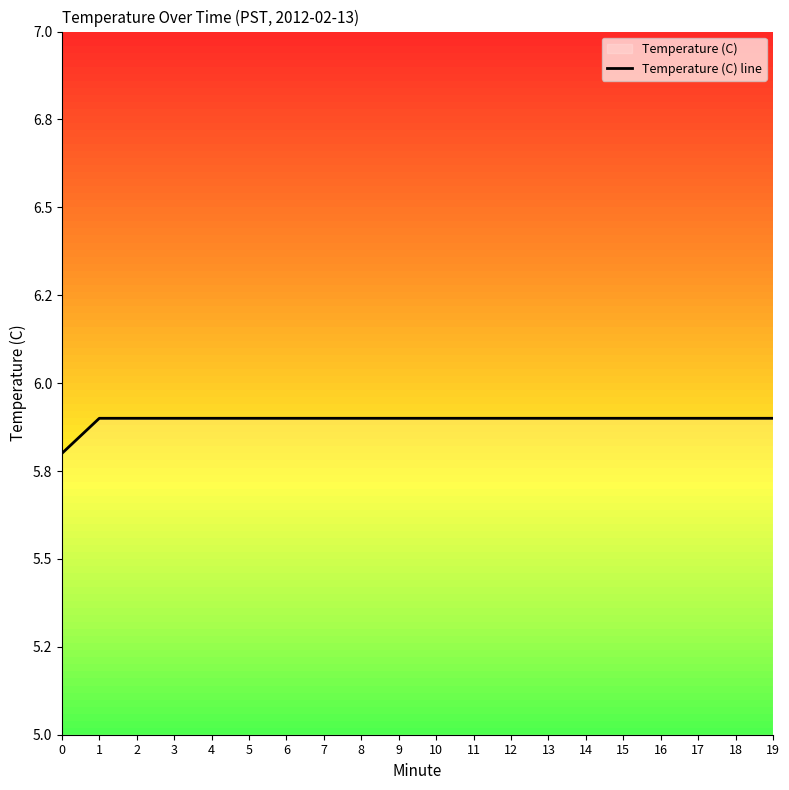

How many lines are shown in the chart?

1